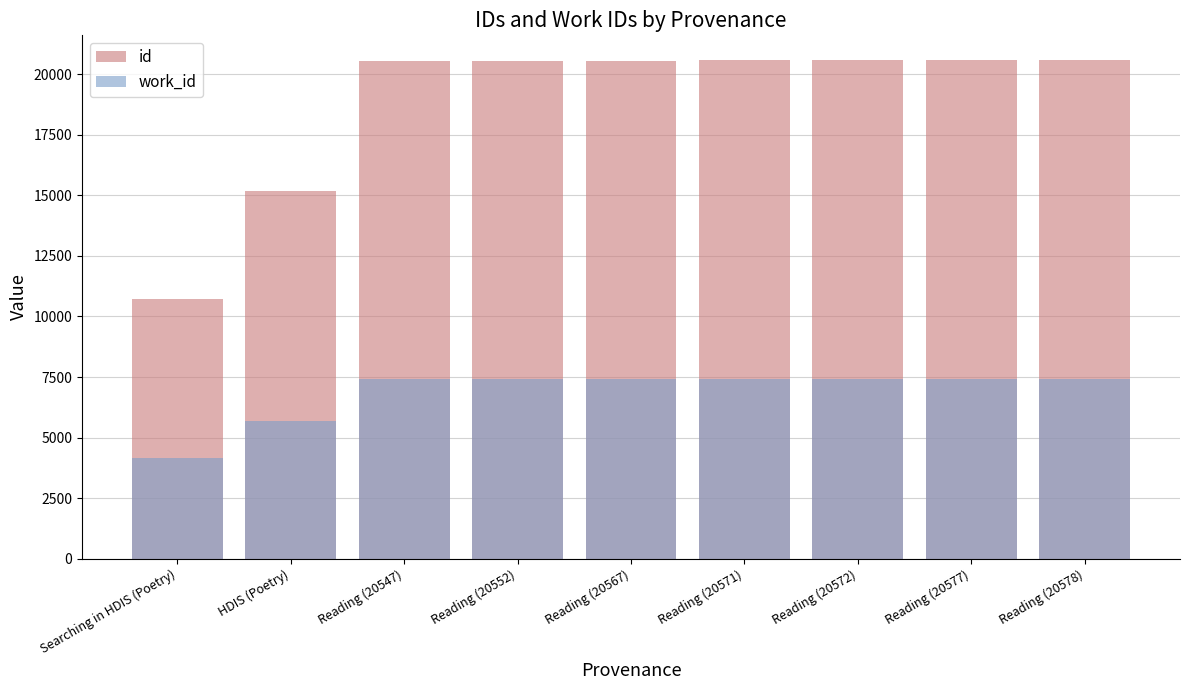

What is the label of the 3rd bar from the left?

Reading (20547)